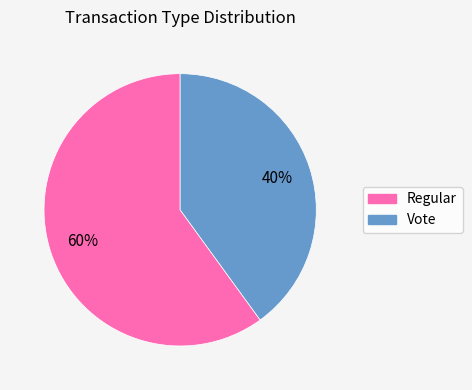

What is the largest slice in the pie chart?

Regular